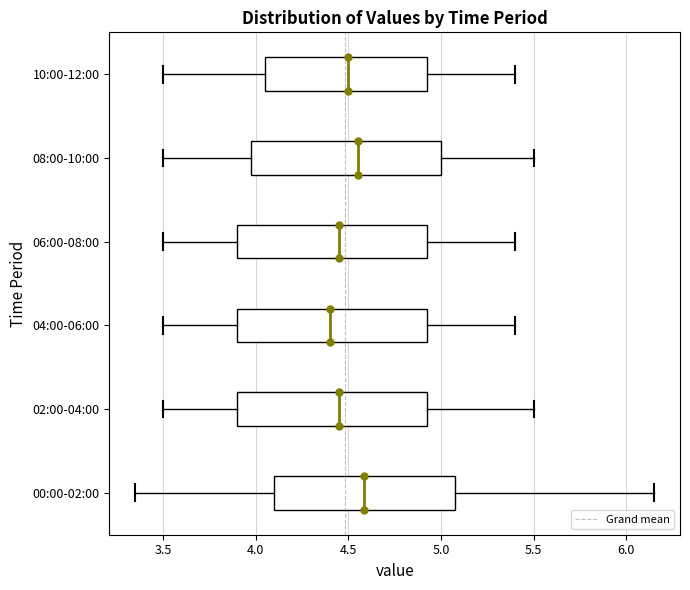

Where does the right whisker of the box for 06:00-08:00 end on the x-axis? The values are not printed on the chart, so give them approximately, as read against the axis.

5.40